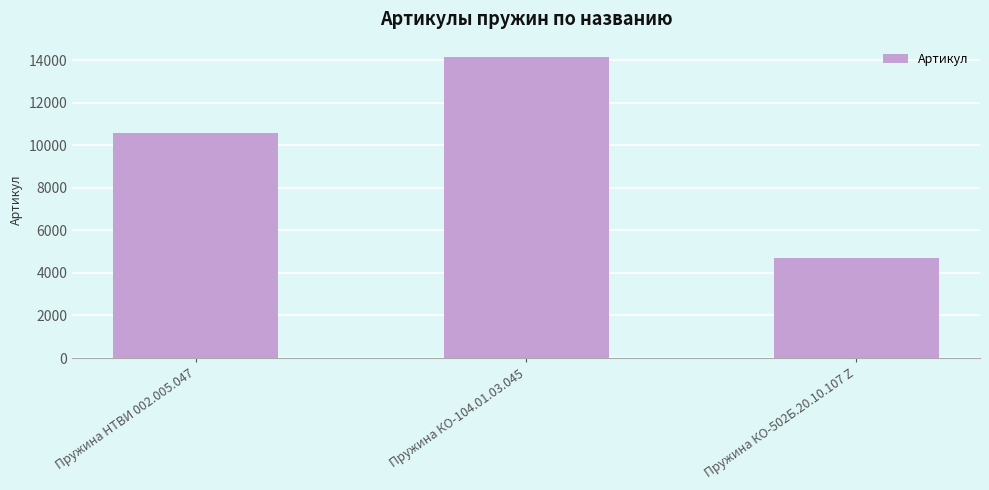

Count the values in the range 4690 to 14166.

3